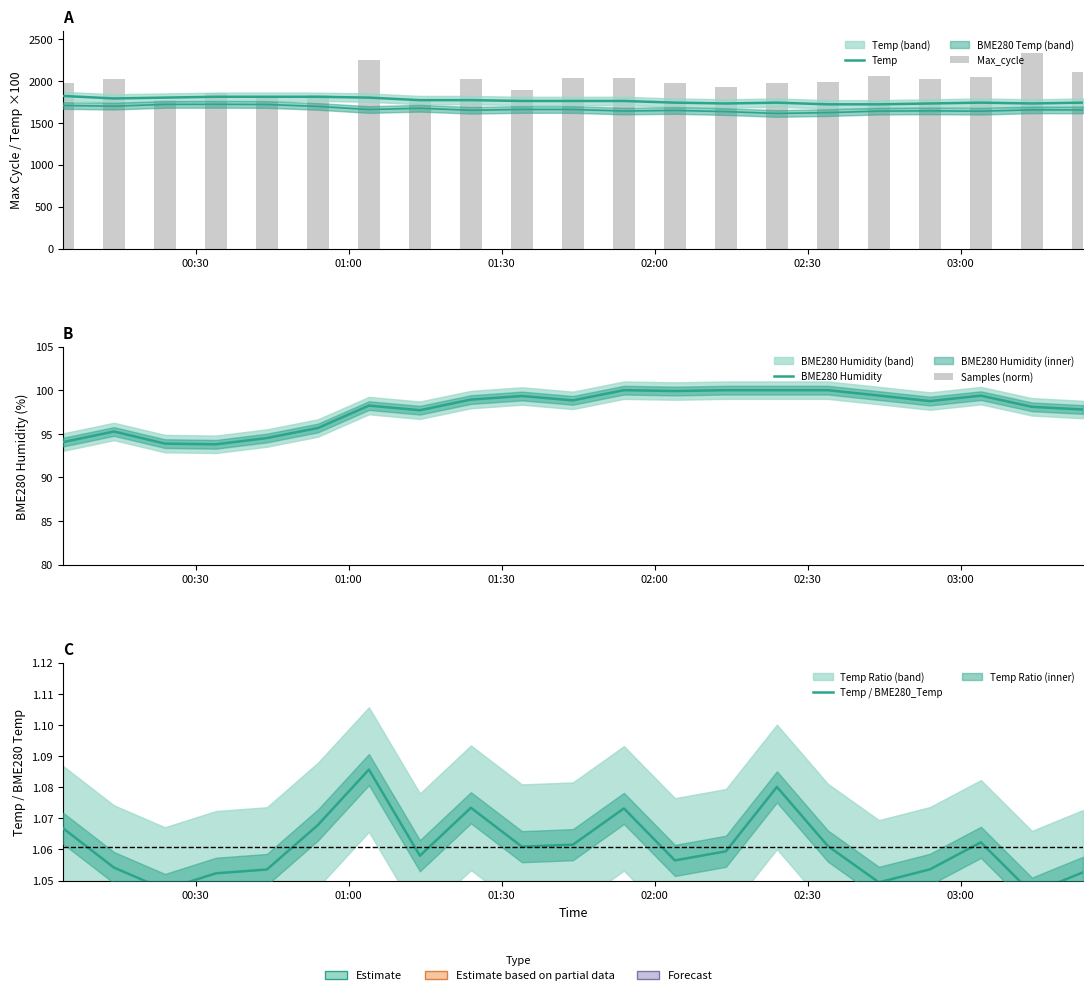

Which series changed the most between 00:30 and 03:00?

Max_cycle